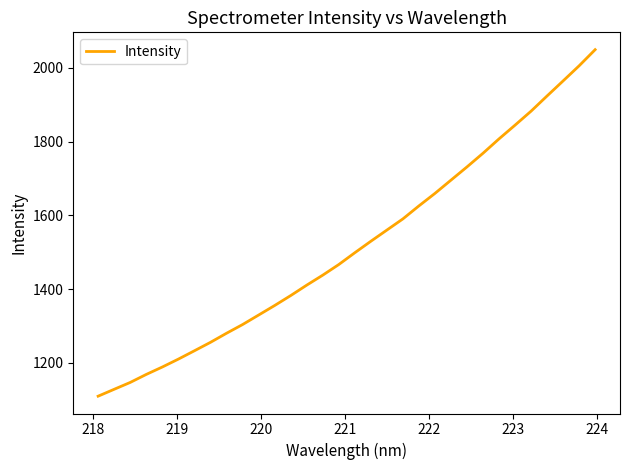

What is the greatest value displayed?

2049.6